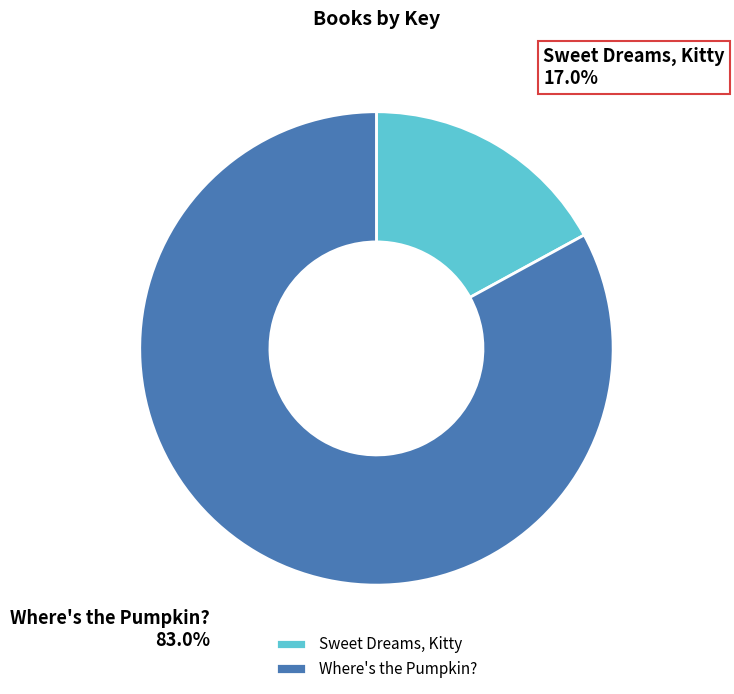

Do Sweet Dreams, Kitty and Where's the Pumpkin? together represent more than half of the pie?

Yes